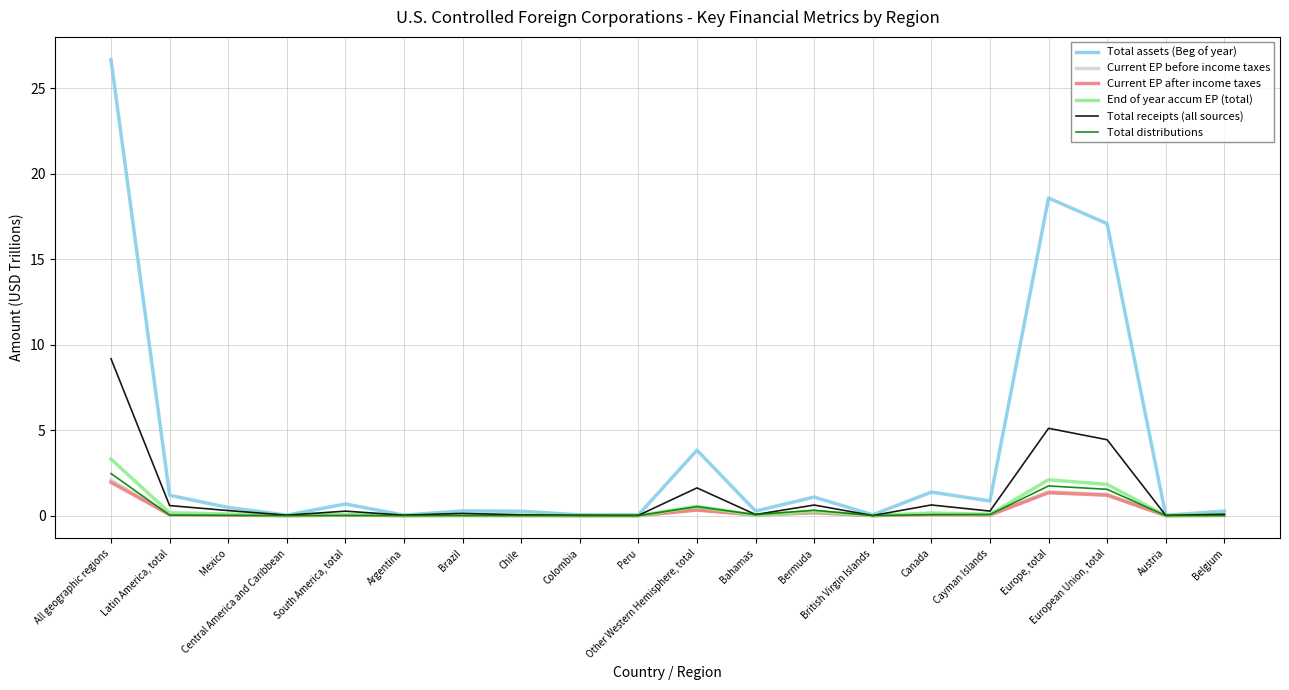

The value of Total receipts (all sources) at British Virgin Islands is 0.0. True or false?

True